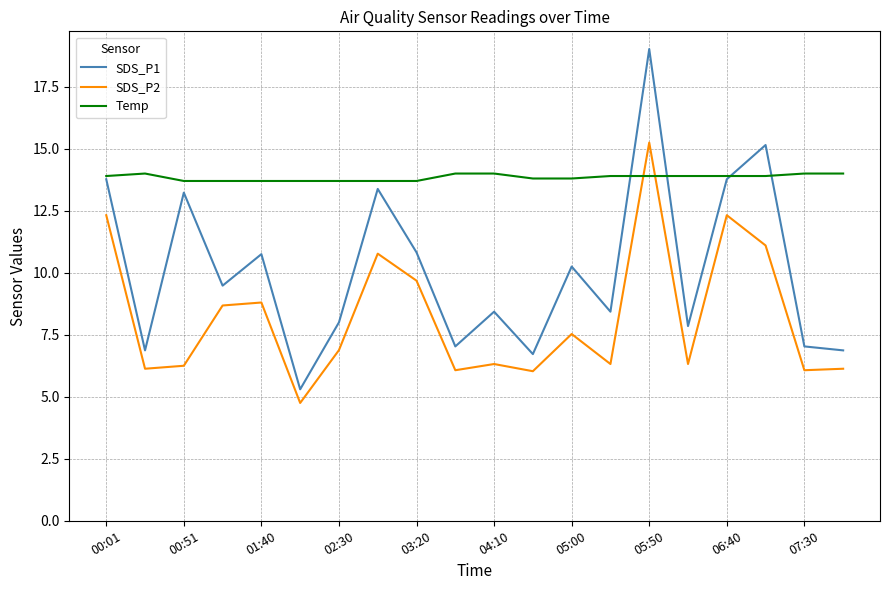

Rank the series by their average value, from highest to lowest.

Temp, SDS_P1, SDS_P2